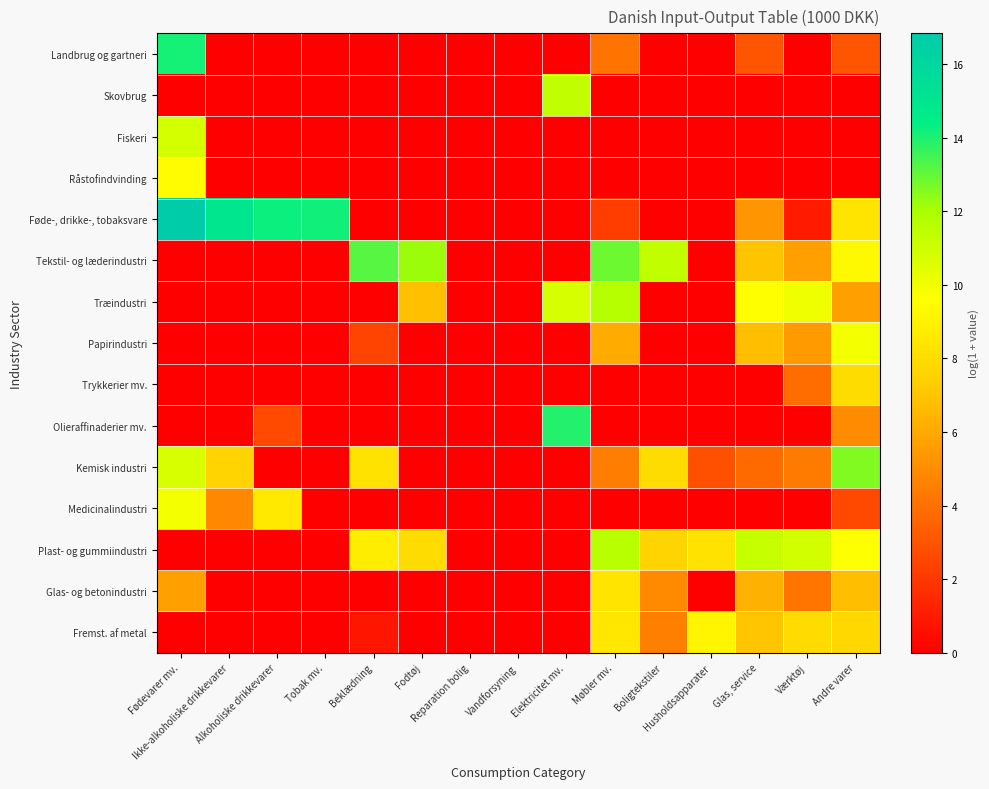

How many categories are shown in the chart?

15